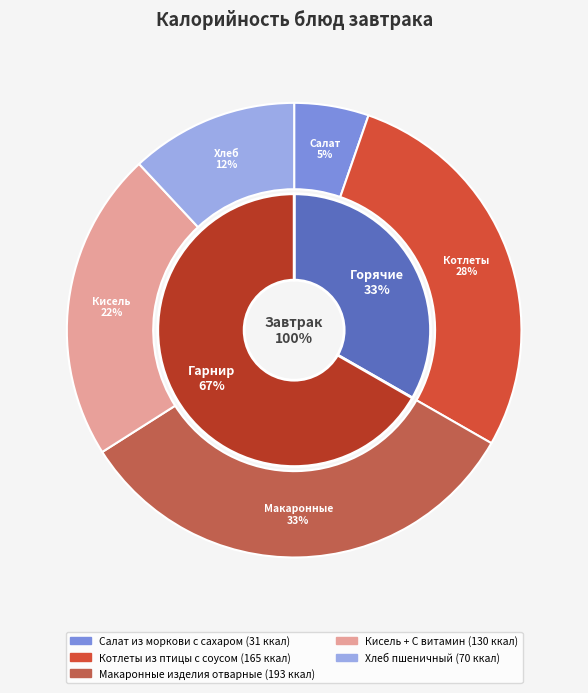

What is the change in value from Котлеты из птицы с соусом to Кисель + С витамин?

-34.9